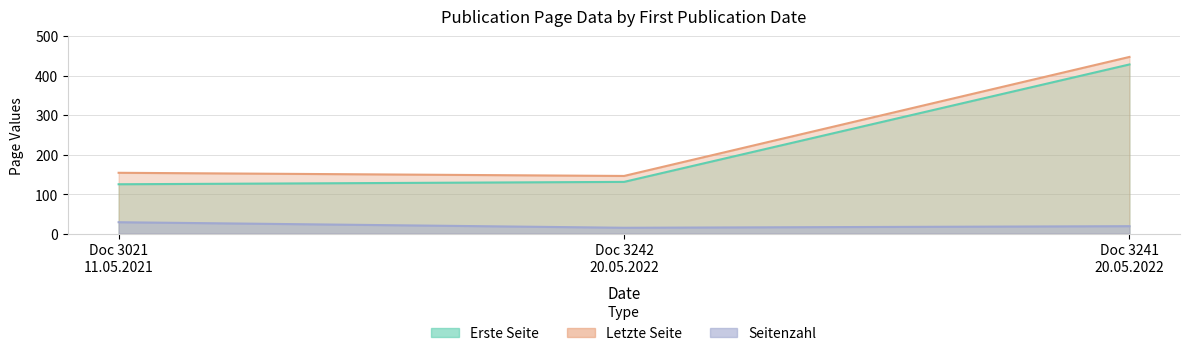

At which category is the sum across all series the highest?

Doc 3241 20.05.2022